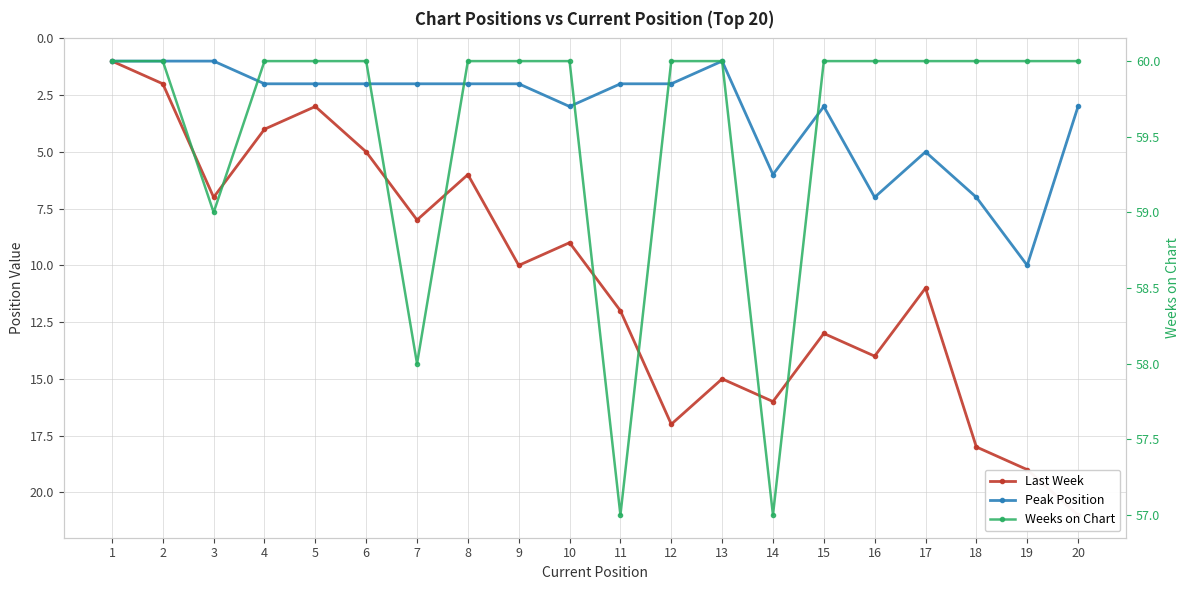

What is the difference between the maximum and minimum values in the Weeks on Chart series?

3